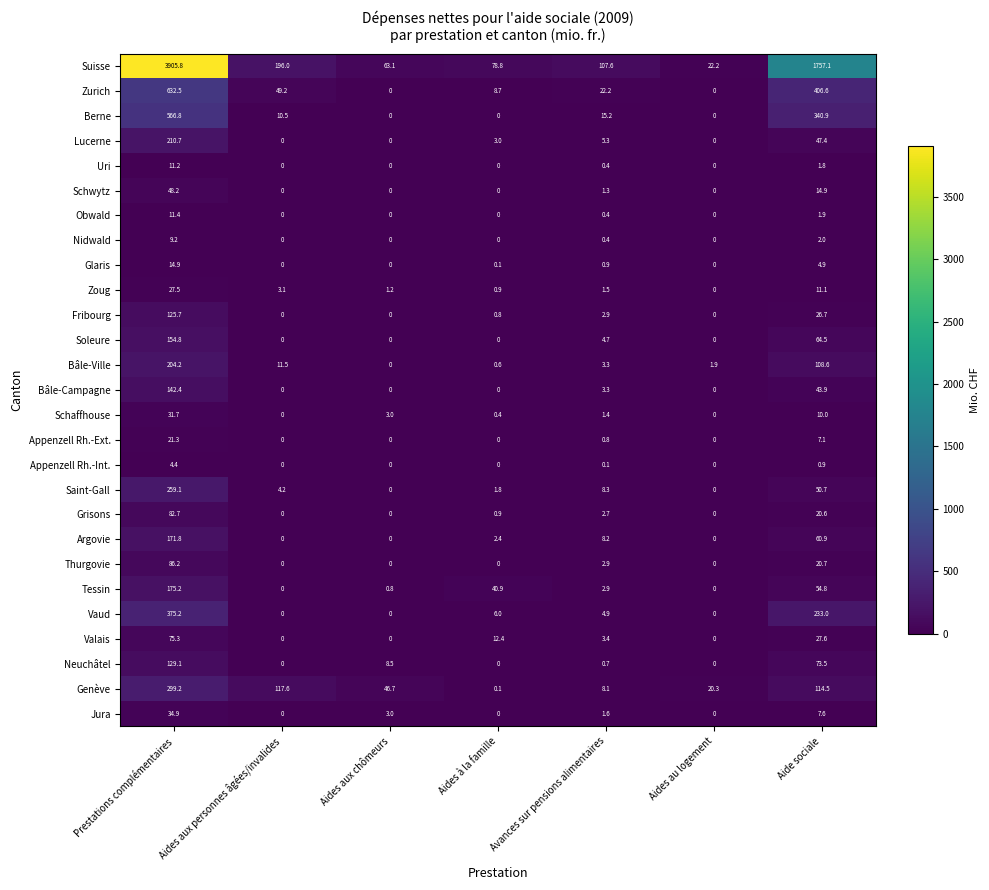

What is the difference between the maximum and second lowest values in the Appenzell Rh.-Ext. series?

21.3